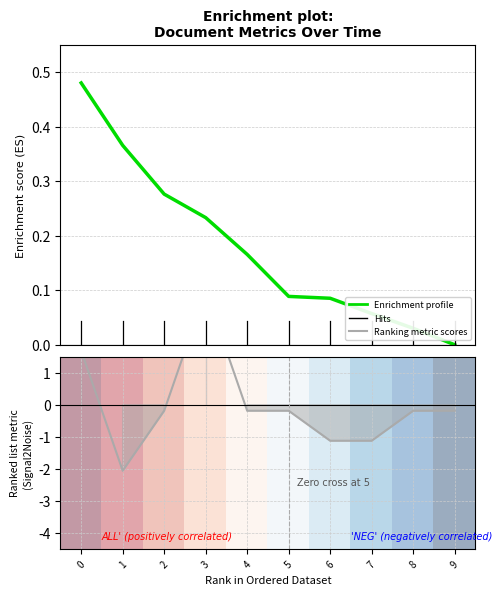

What is the value of the created_by point at the 6th from the left?

-0.2